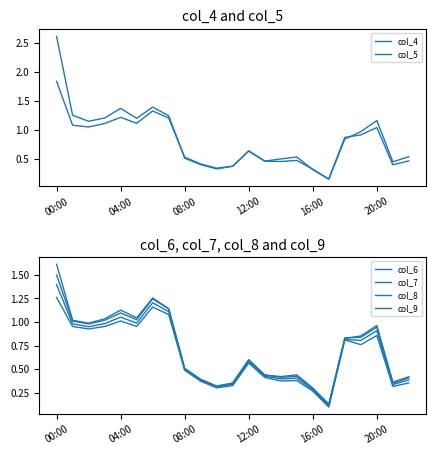

What is the difference between the maximum and minimum values in the col_5 series?

1.7